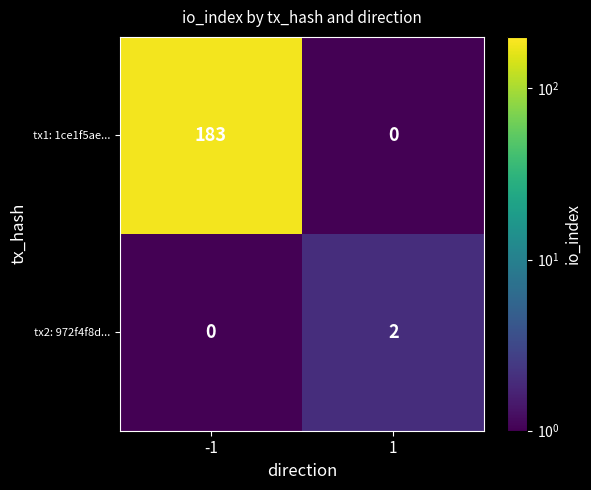

Rank the series at 1 from lowest to highest value.

tx1: 1ce1f5ae..., tx2: 972f4f8d...